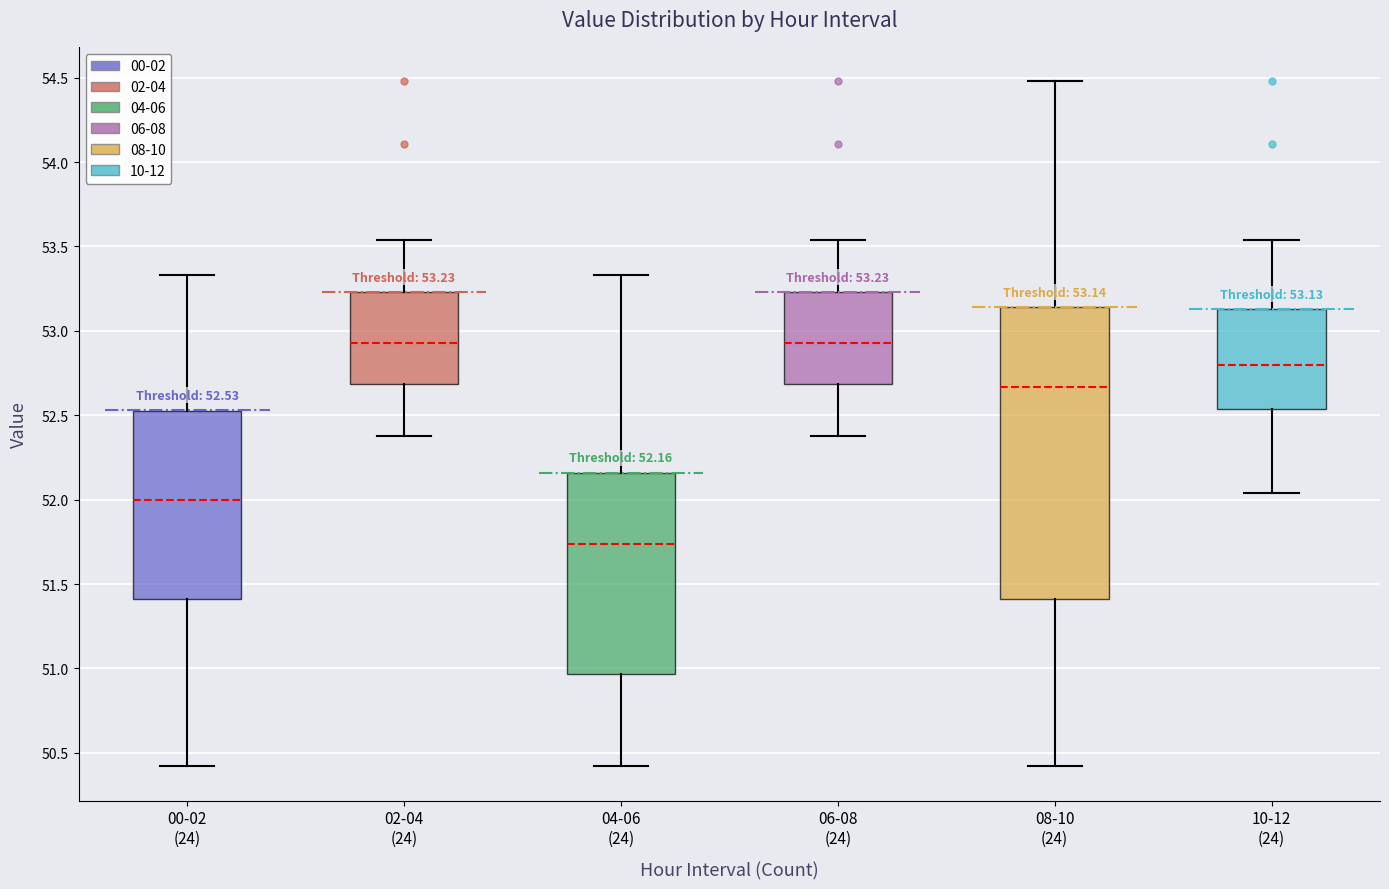

Which box is the tallest, from its lower edge to its upper edge?

08-10 (24)